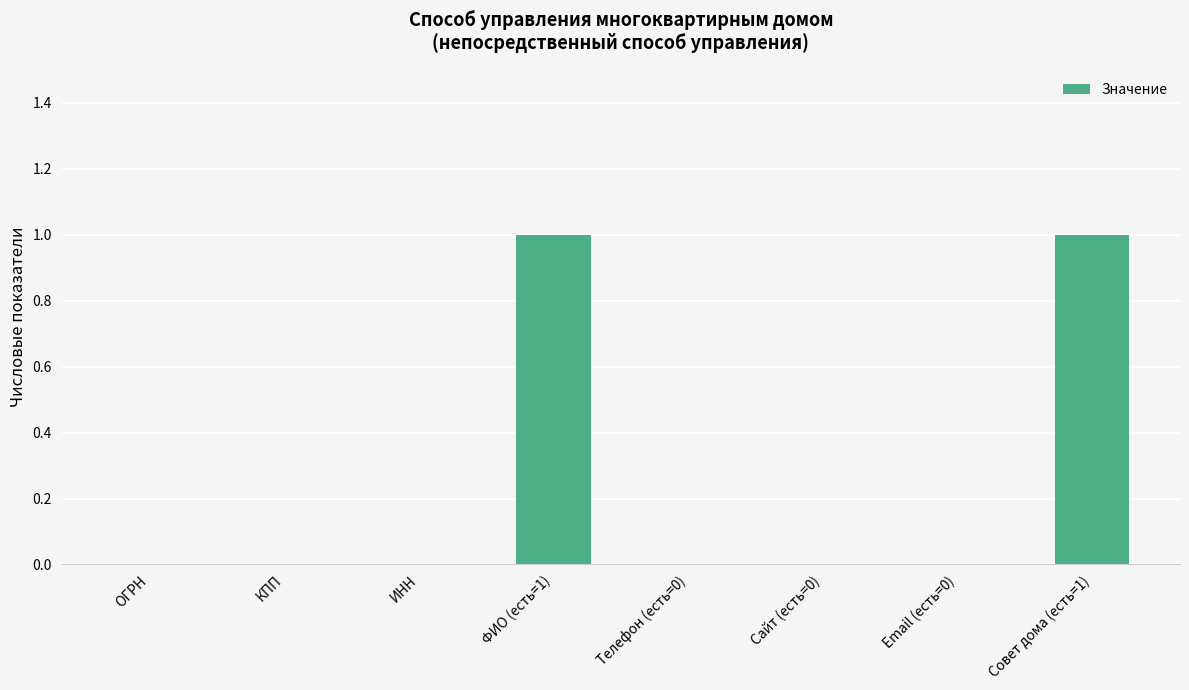

Between Совет дома (есть=1) and КПП, which is larger?

Совет дома (есть=1)